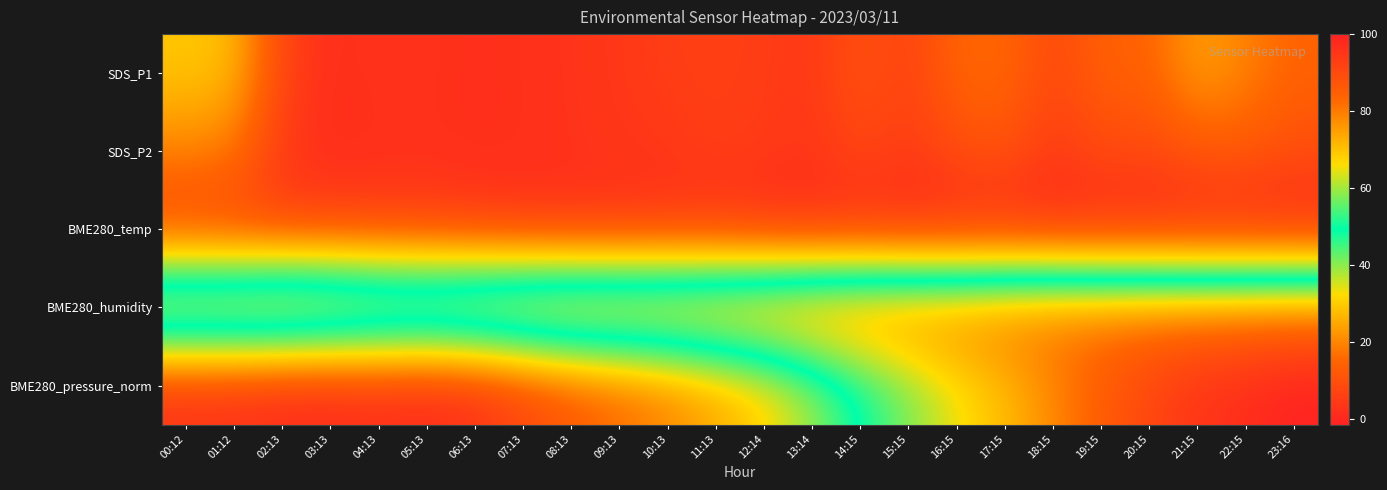

At which category is the sum across all series the highest?

21:15